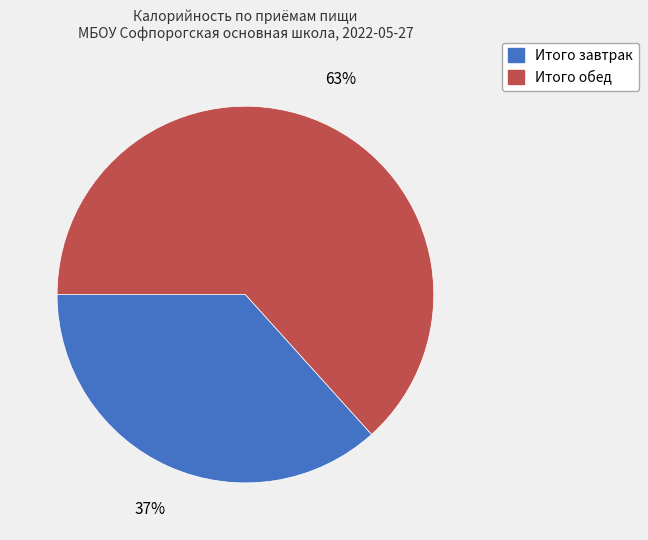

True or false: Итого завтрак accounts for 29% of the total.

False